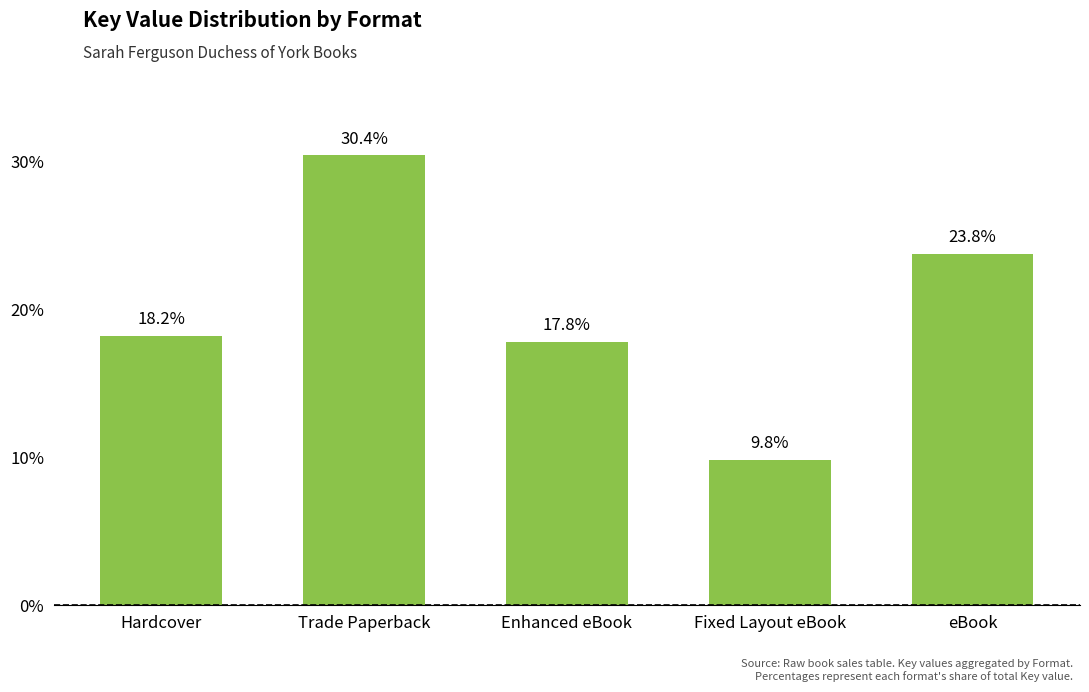

How many data points are above 18?

3